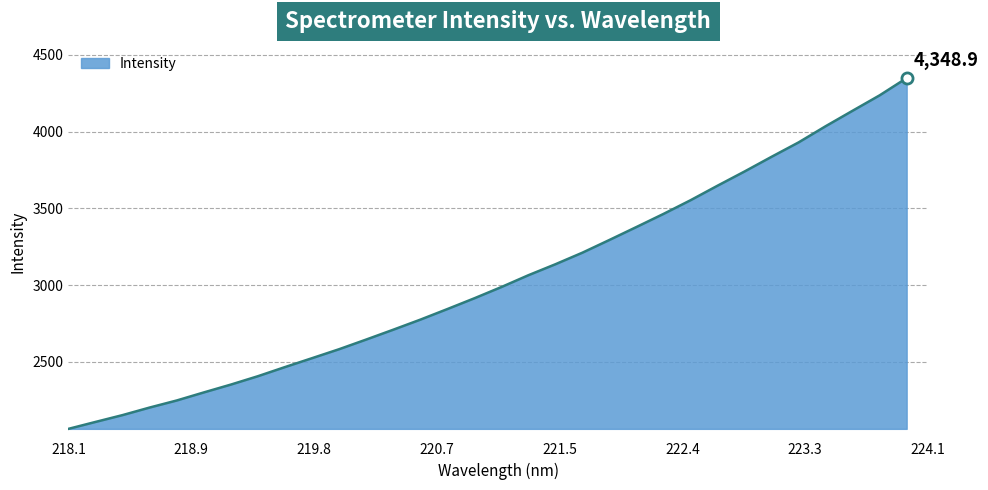

What is the minimum value shown in the chart?

2063.9